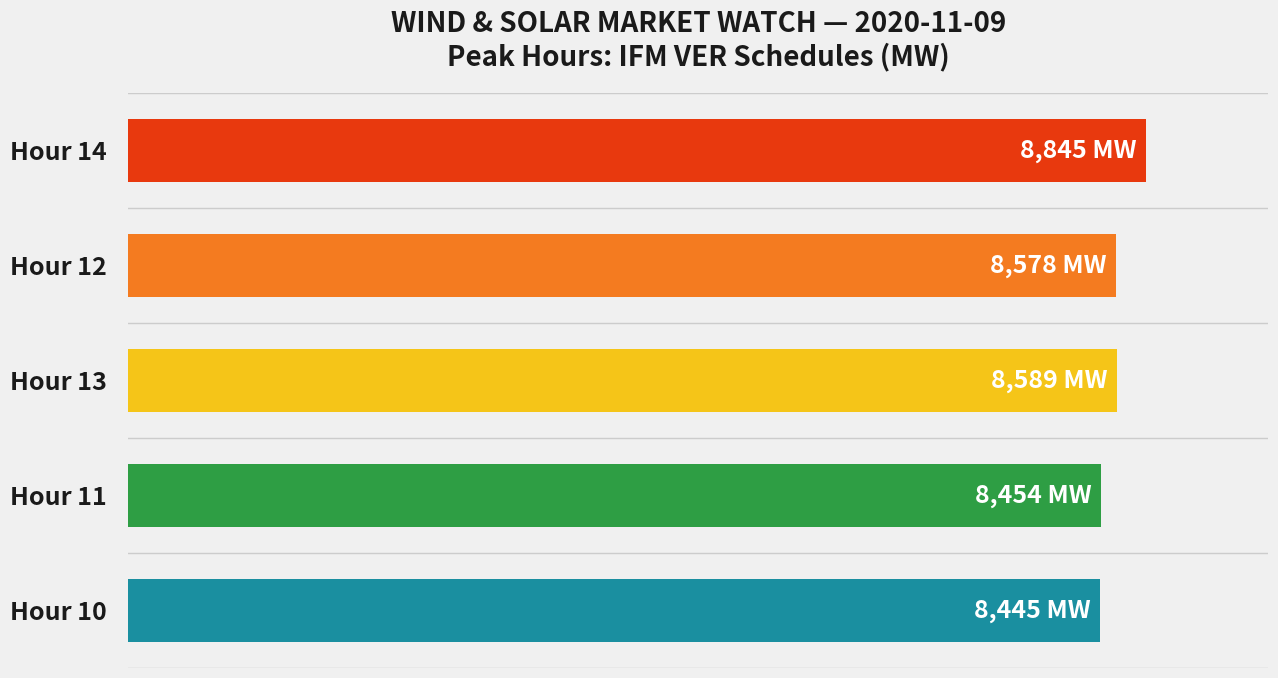

How many values exceed 8578?

3